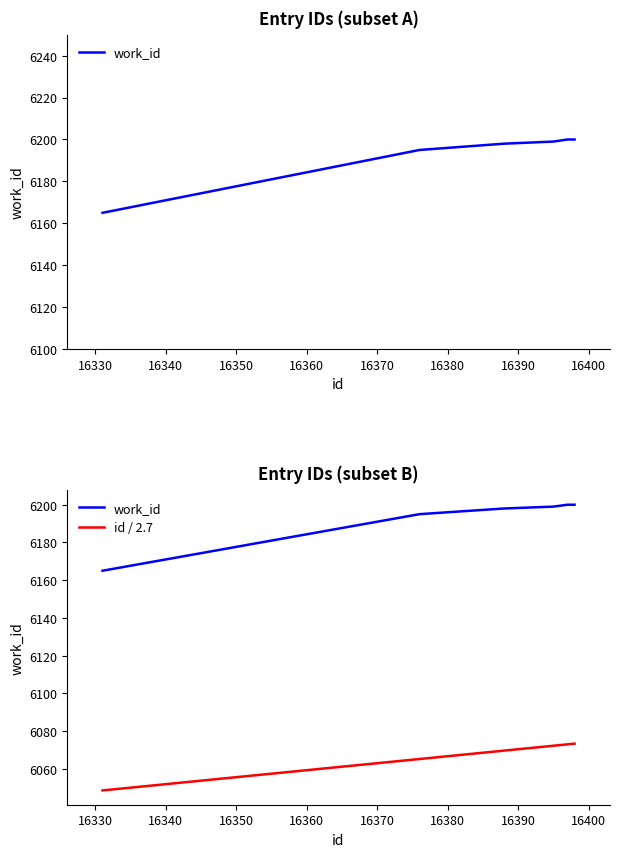

True or false: work_id and id / 2.7 cross at least once.

False